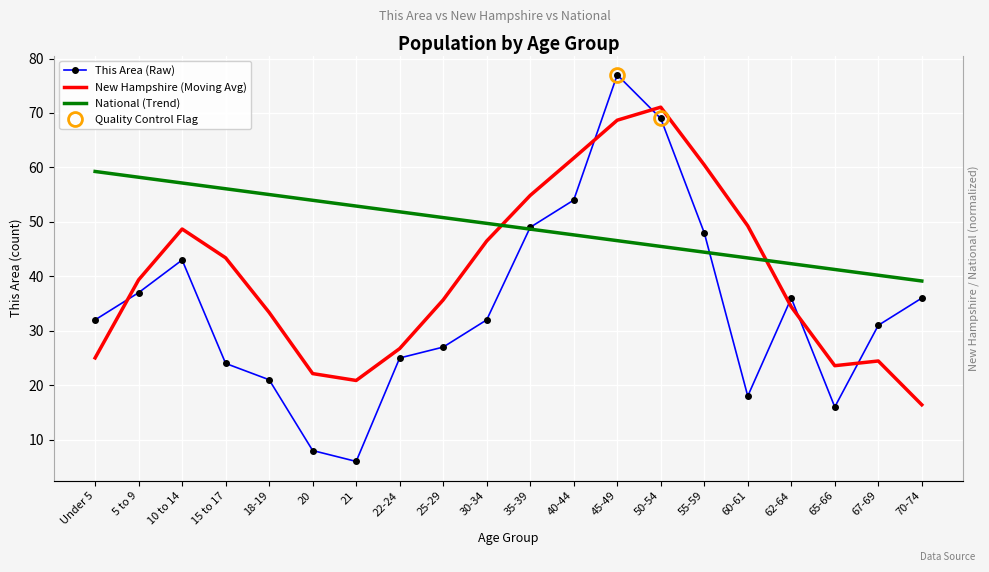

Count the number of categories in the chart.

20